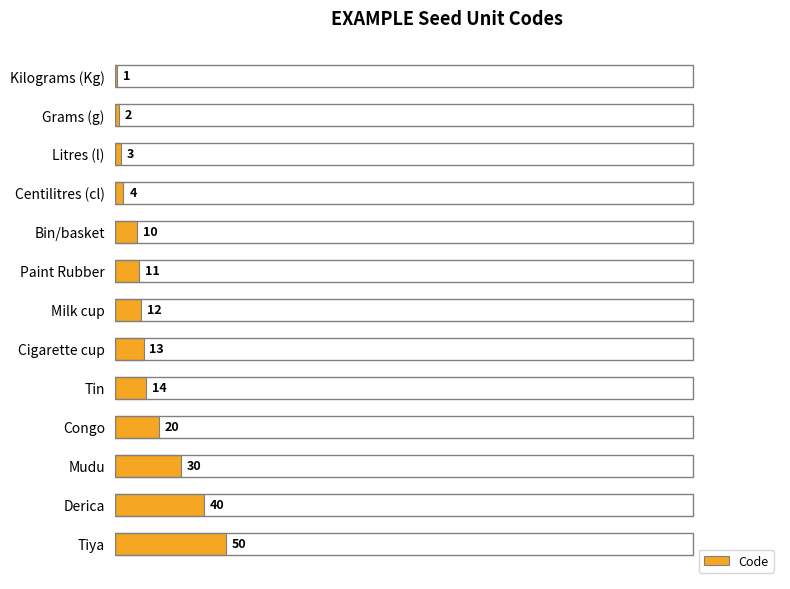

Reading top to bottom, extract all data points from this chart.

1	2	3	4	10	11	12	13	14	20	30	40	50